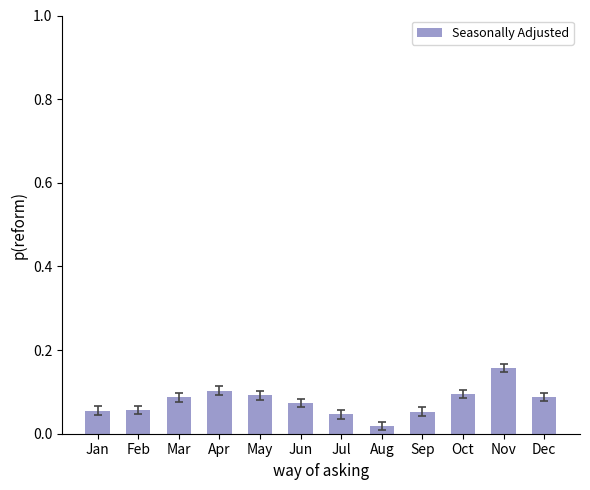

What is the sum of all values?

0.9